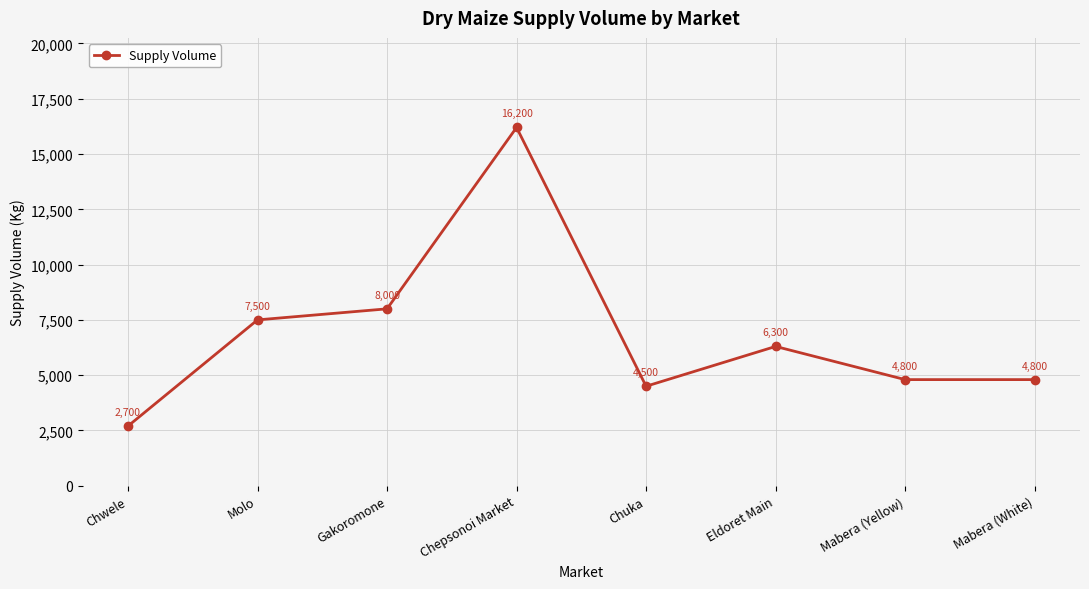

Approximately how many times larger is the value at Gakoromone compared to Molo?

1.1